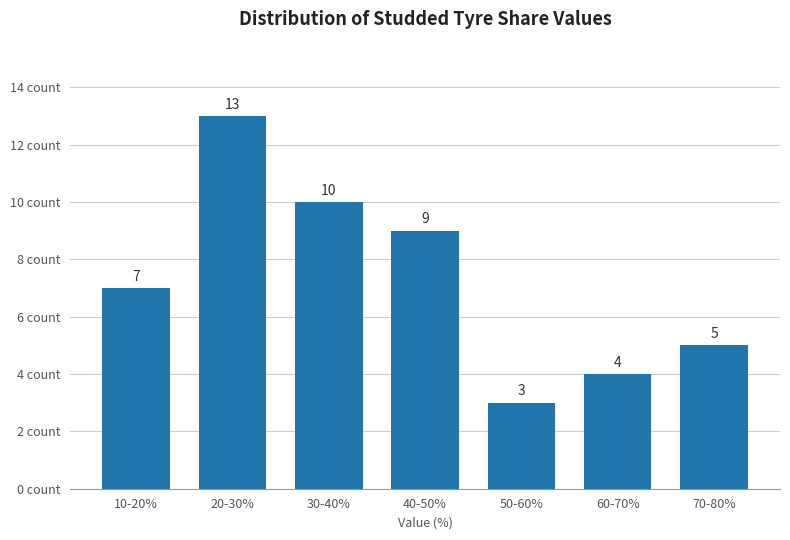

Reading right to left, what are all the values shown in this chart?

70-80%=5	60-70%=4	50-60%=3	40-50%=9	30-40%=10	20-30%=13	10-20%=7